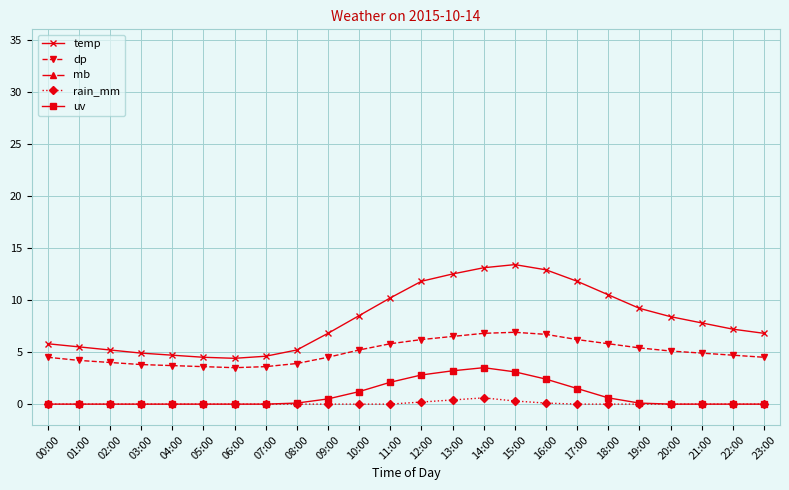

How many lines are shown in the chart?

5